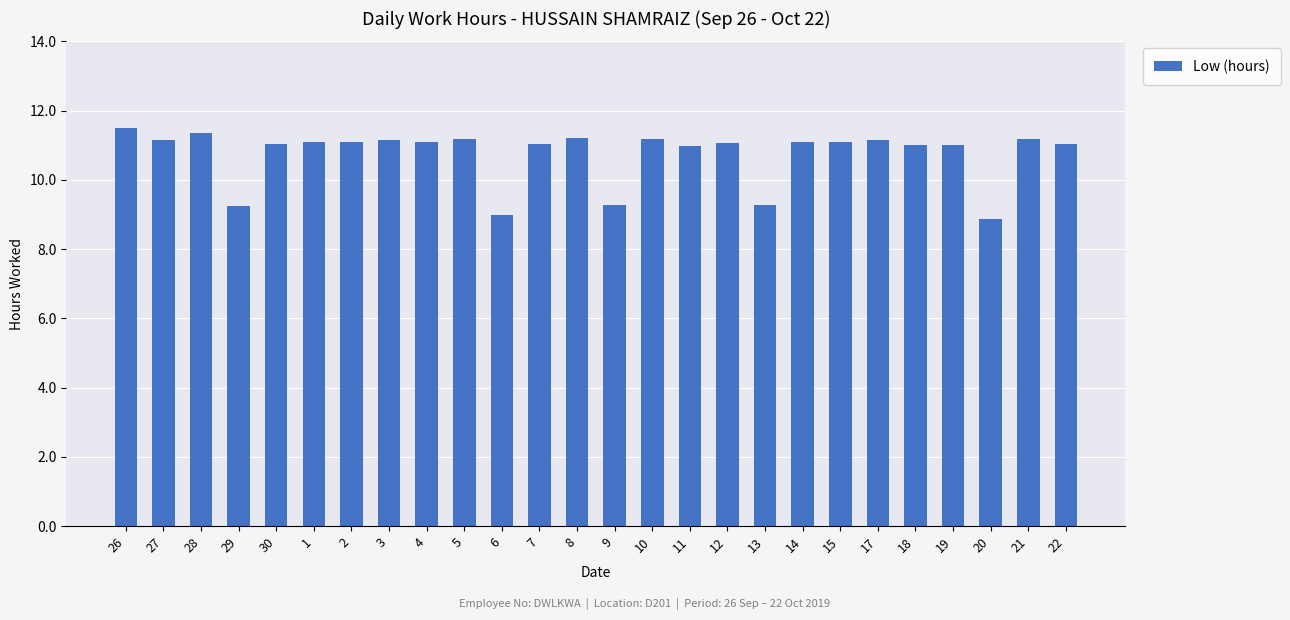

True or false: the data shows 11.2 at 3.

True